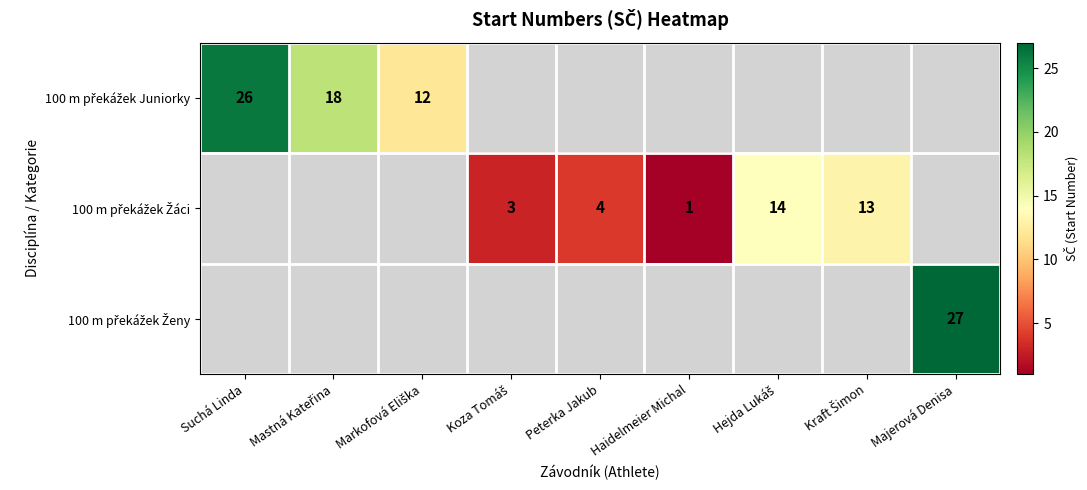

Is it true that 100 m překážek Juniorky equals 11.7 at Suchá Linda?

False